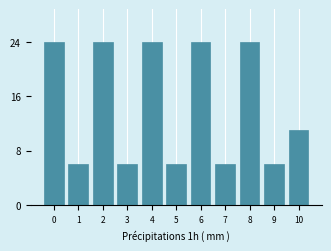

Reading left to right, what are all the values shown in this chart?

0=24	1=6	2=24	3=6	4=24	5=6	6=24	7=6	8=24	9=6	10=11